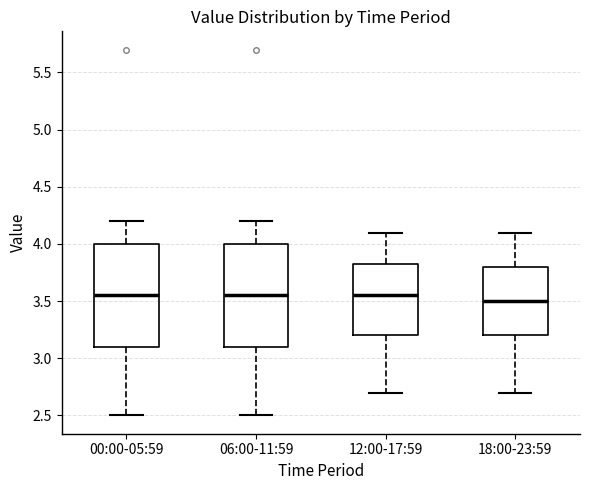

Reading left to right, read every box against the y-axis: the position of its median line, the range the box covers, and the ends of its whiskers. The values are not printed on the chart, so give them approximately, as read against the axis.

00:00-05:59: median 3.55, box 3.10 to 4.00, whiskers 2.50 to 4.20
06:00-11:59: median 3.55, box 3.10 to 4.00, whiskers 2.50 to 4.20
12:00-17:59: median 3.55, box 3.20 to 3.85, whiskers 2.70 to 4.10
18:00-23:59: median 3.50, box 3.20 to 3.80, whiskers 2.70 to 4.10